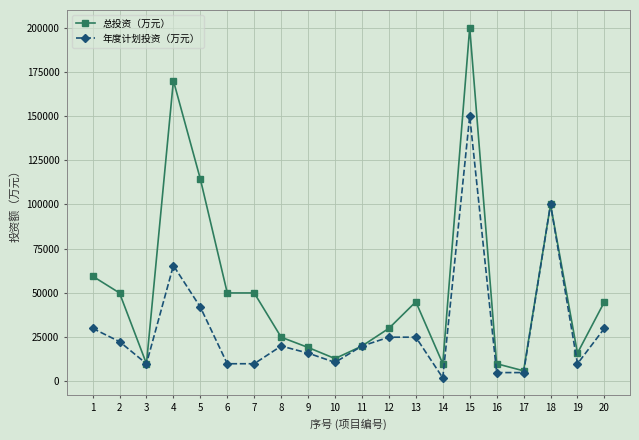

What is the total value across all series at 1?

89500